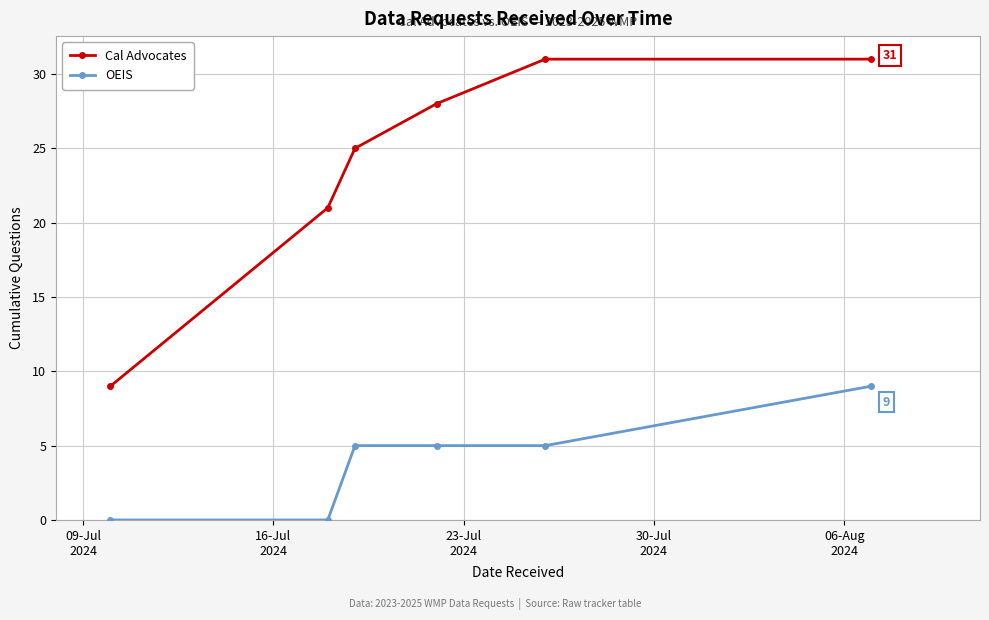

How many data points does each series have?

6